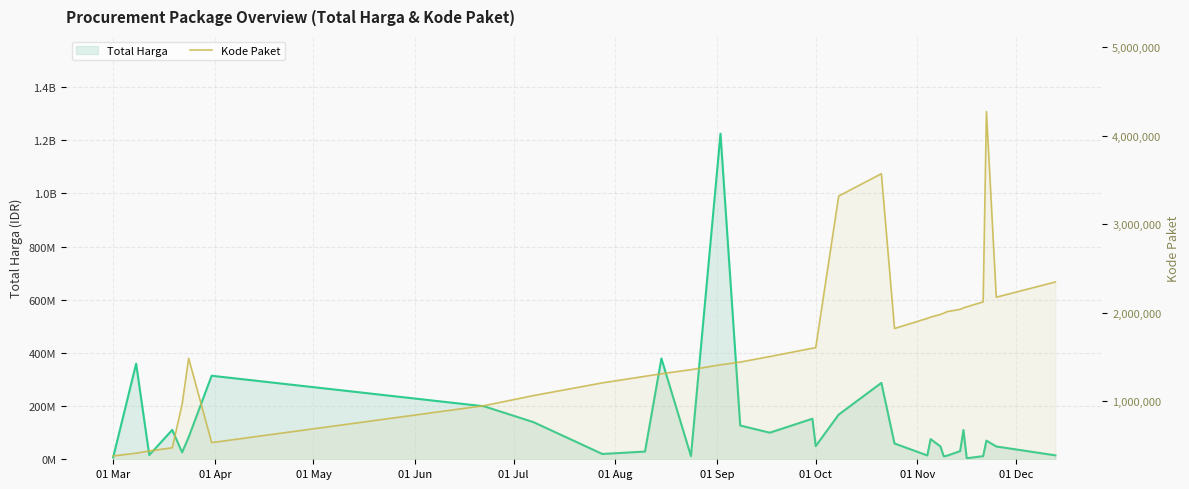

What is the smallest value displayed?

378630